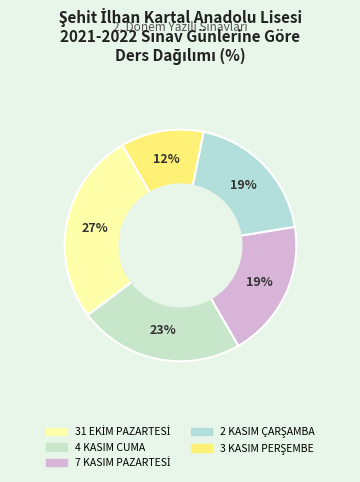

How many segments does this pie chart have?

5